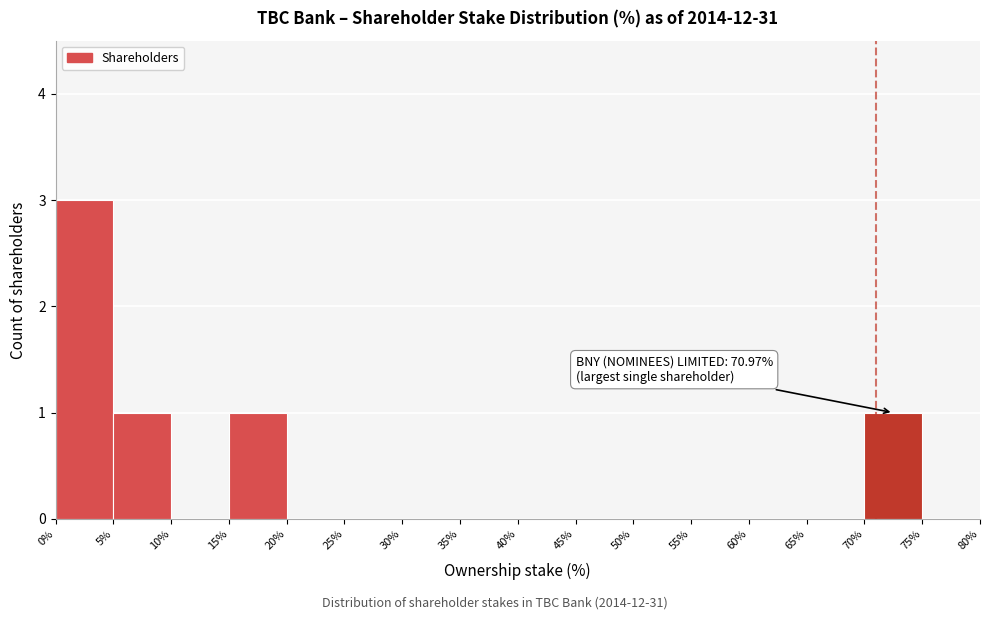

Which range on the x-axis has the tallest bar?

0% to 5%